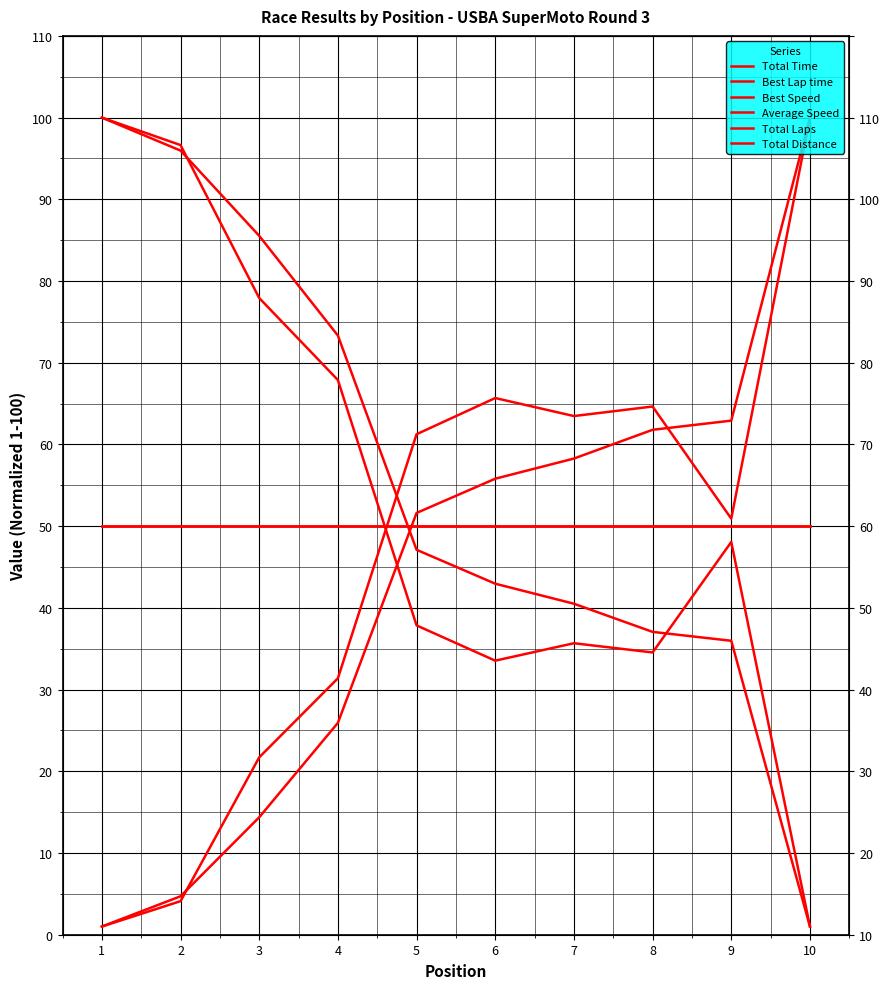

Between which two adjacent categories do Best Lap time and Total Laps first intersect?

3 and 4